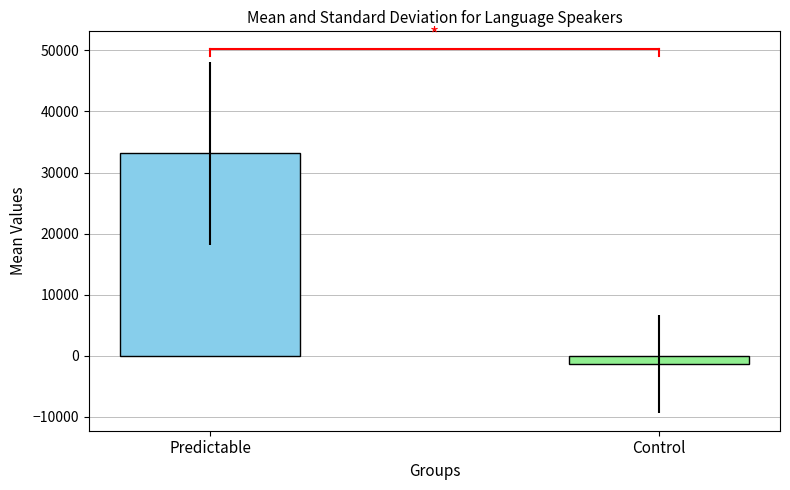

How many groups of bars are there?

1